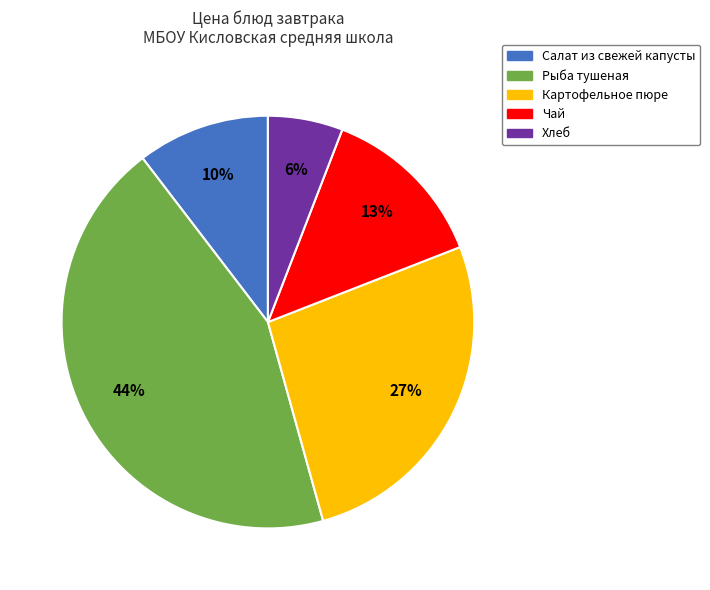

To the nearest percent, what is the average slice percentage?

20%